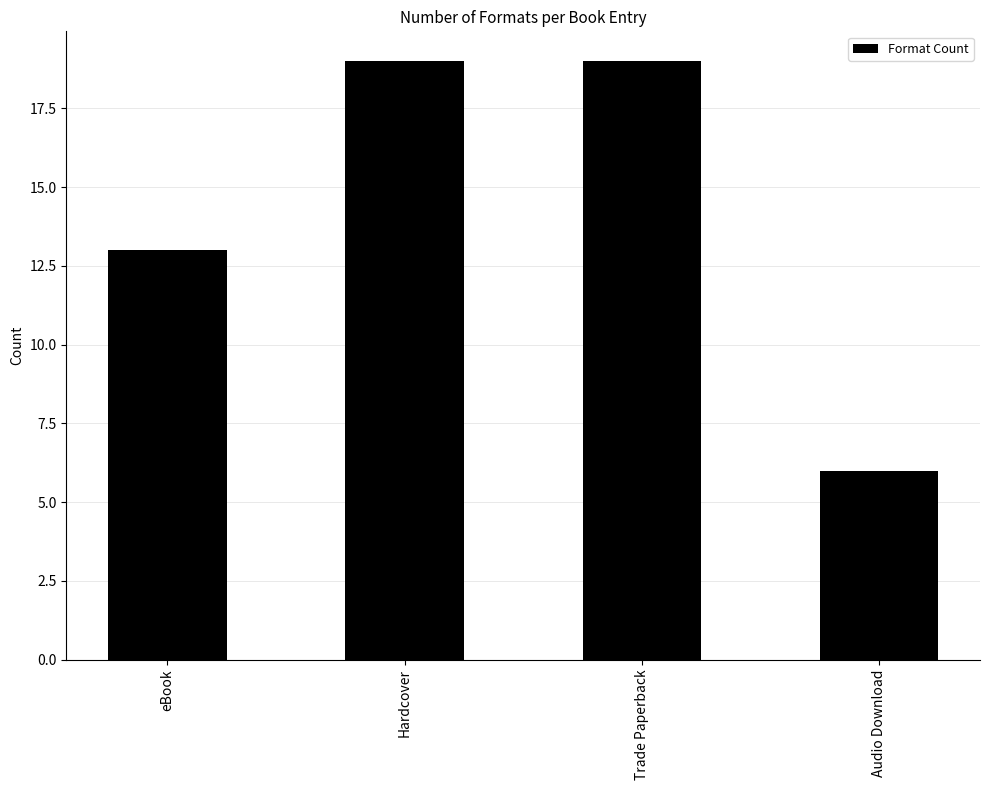

At which label is the value closest to 12?

eBook